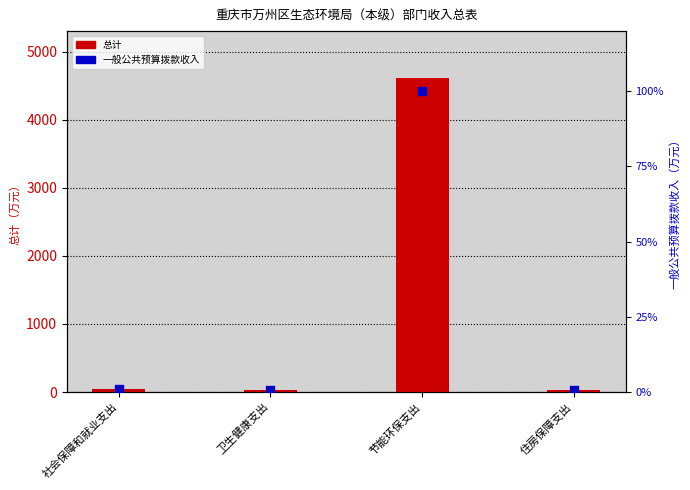

Which series has the widest spread of Y values?

总计